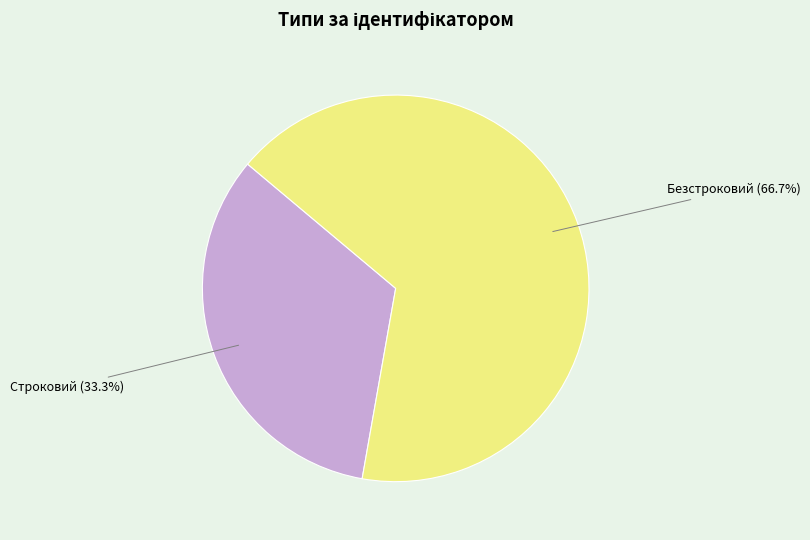

What portion of the pie excludes Строковий?

66.7%